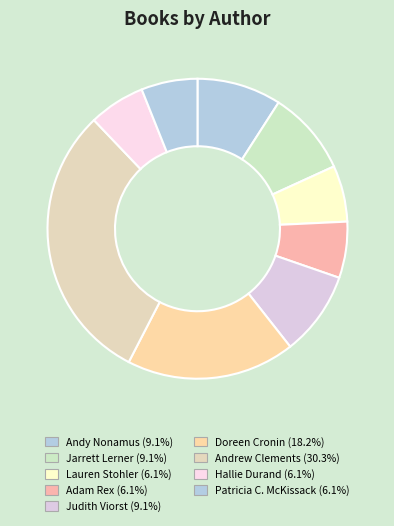

How many slices are in this pie chart?

9